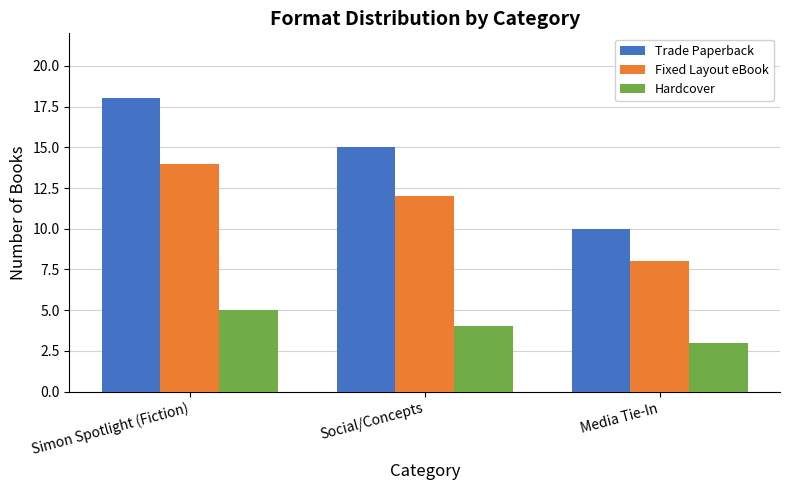

What position from the right is Social/Concepts?

2